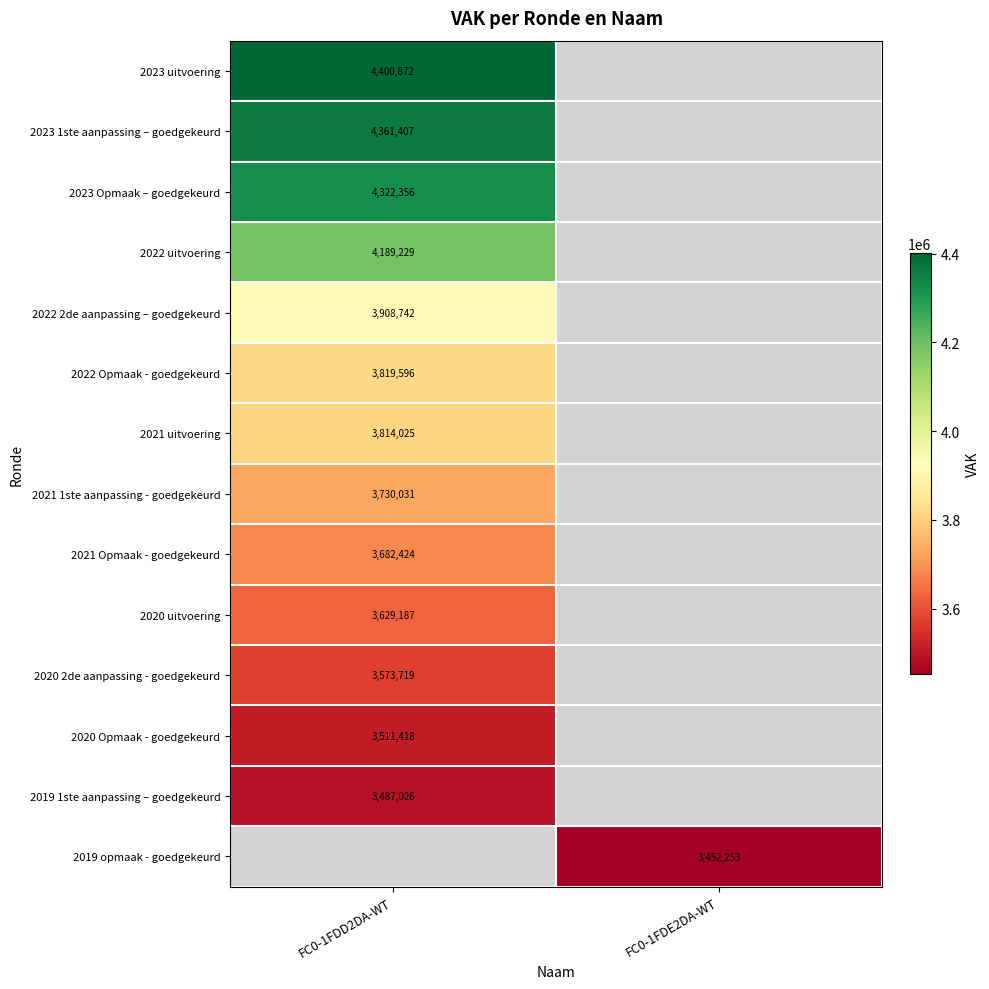

True or false: 2020 uitvoering has a value of 1211366 at FC0-1FDD2DA-WT.

False